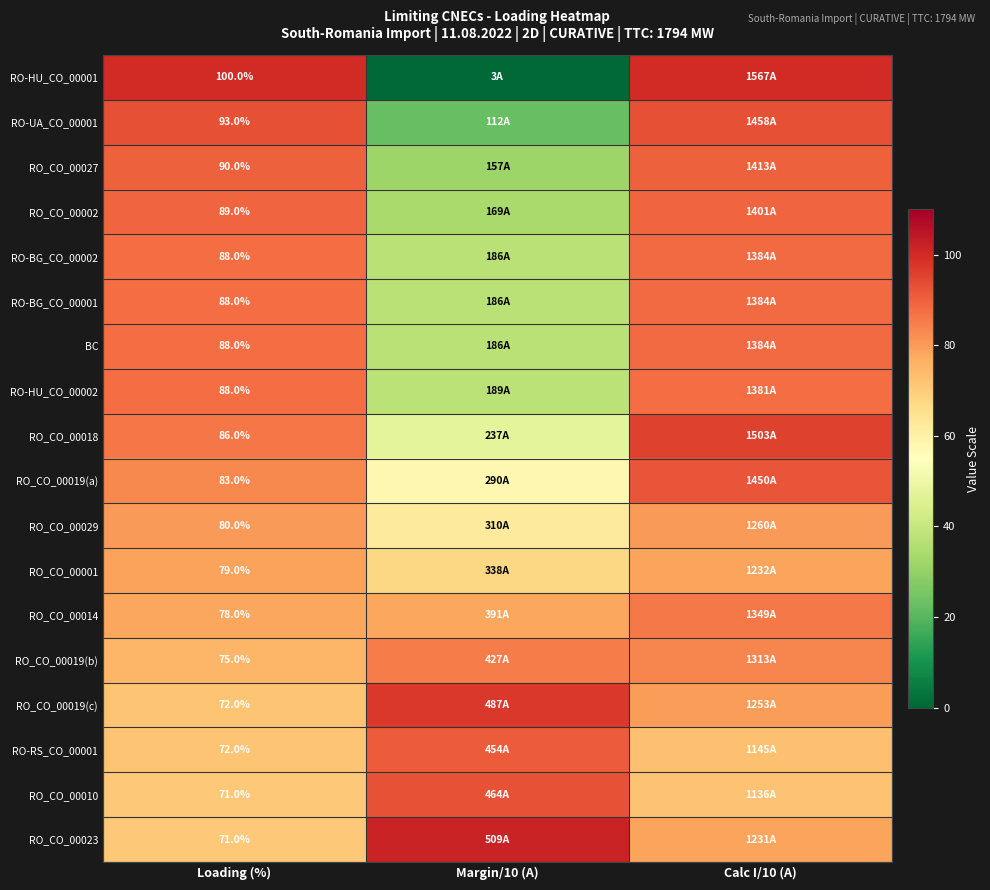

At which category is the sum across all series the highest?

Calc I/10 (A)